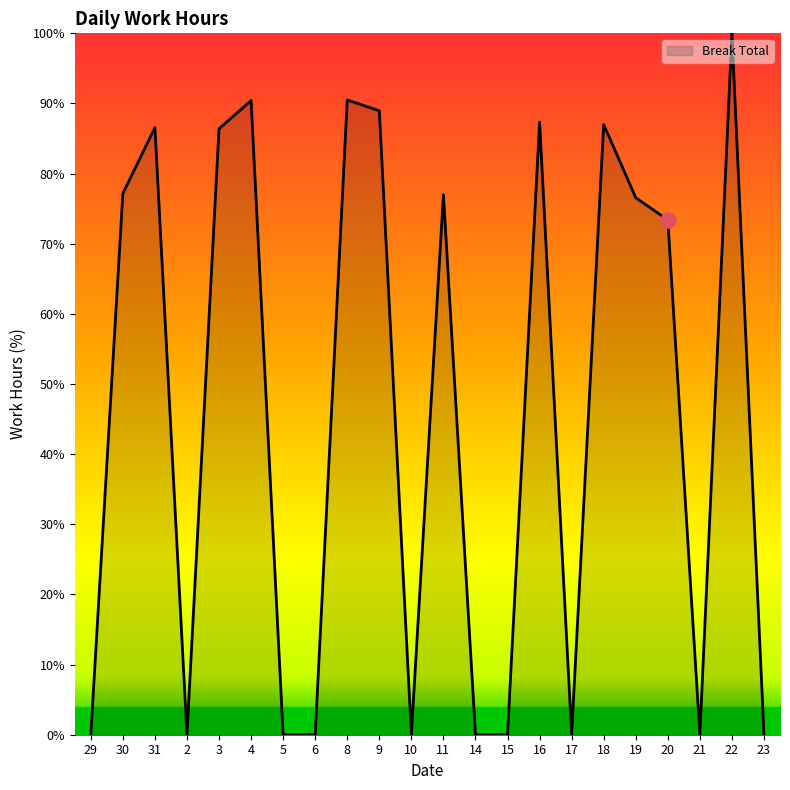

What is the change in value from 30 to 18?

+9.8